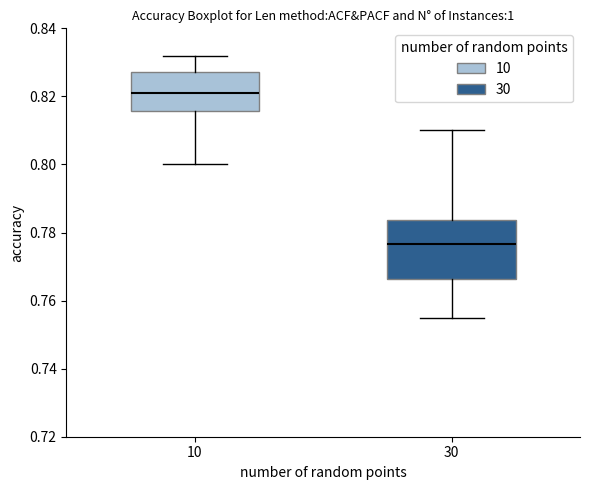

Which box's median line is the lowest?

30